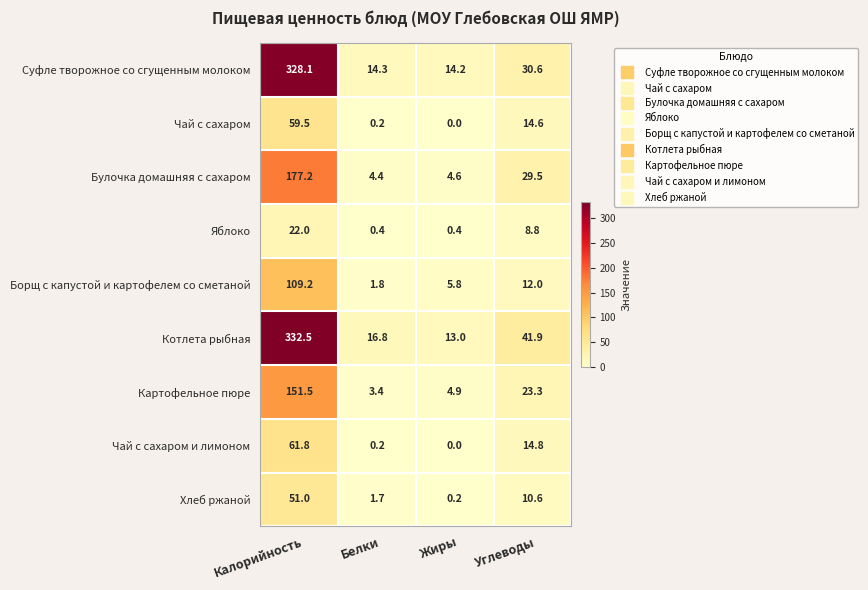

What is the spread (max minus min) of values at Белки?

16.6